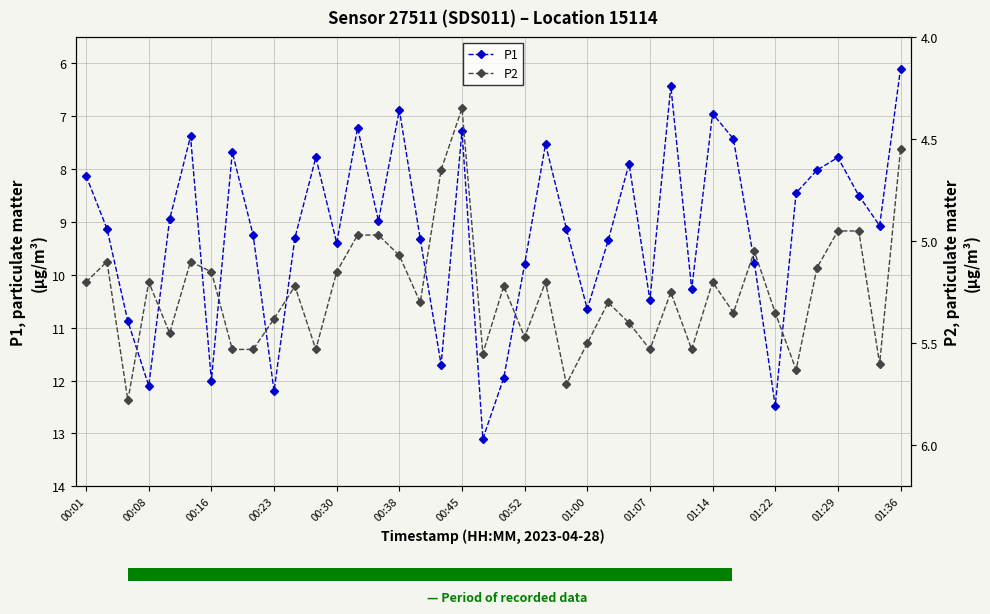

What is the highest value of the P1 series?

13.1